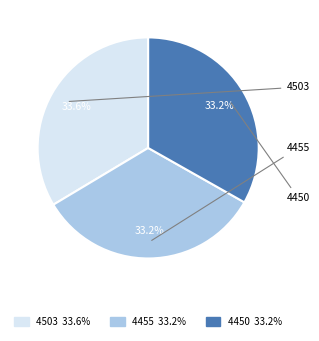

Approximately how many times larger is the value at 4450 compared to 4455?

1.0